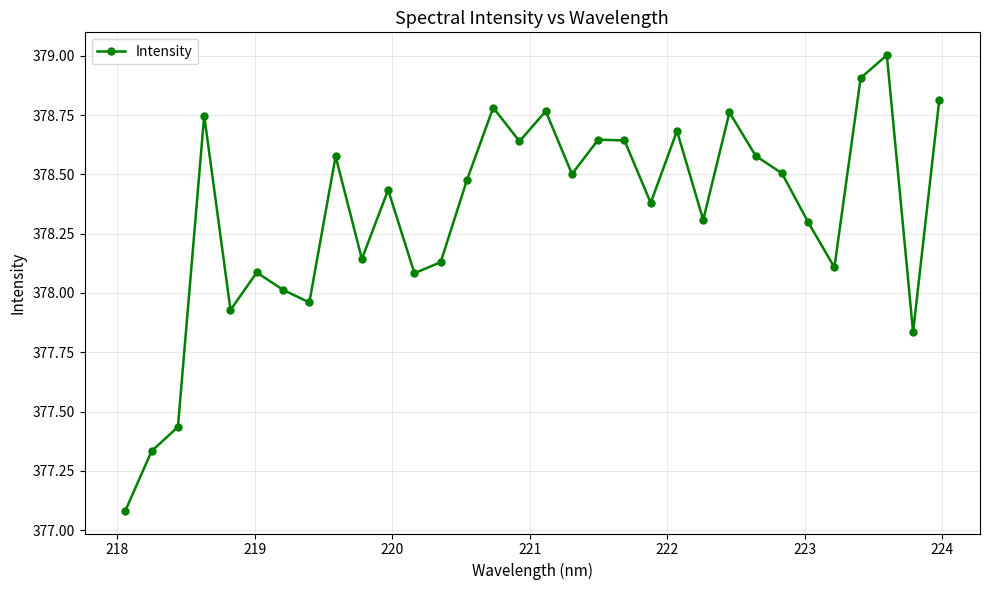

Does the chart display data point markers on the line(s)?

Yes